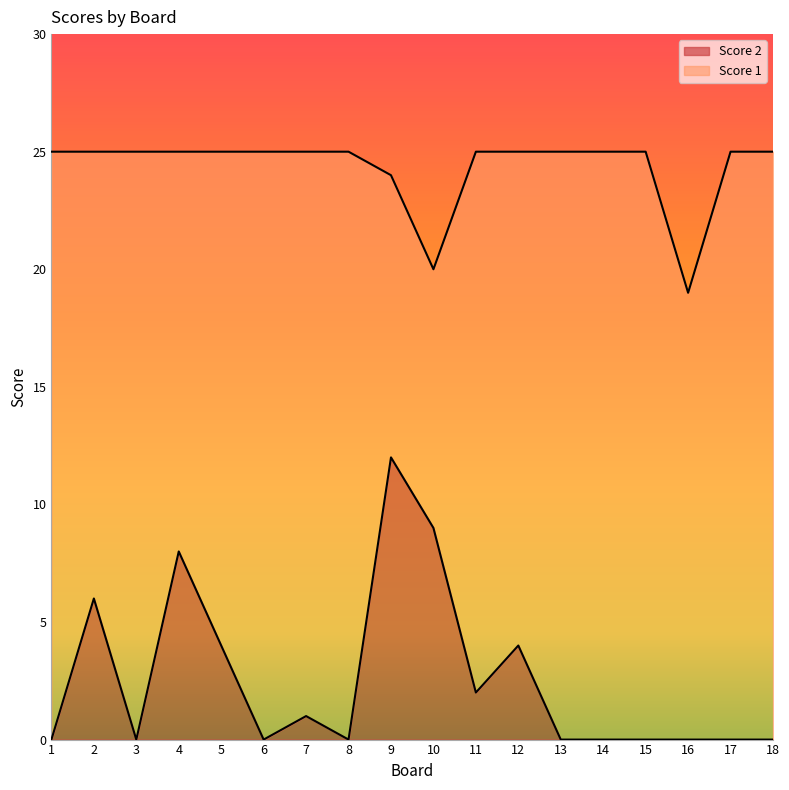

True or false: Score 2 and Score 1 cross at least once.

False